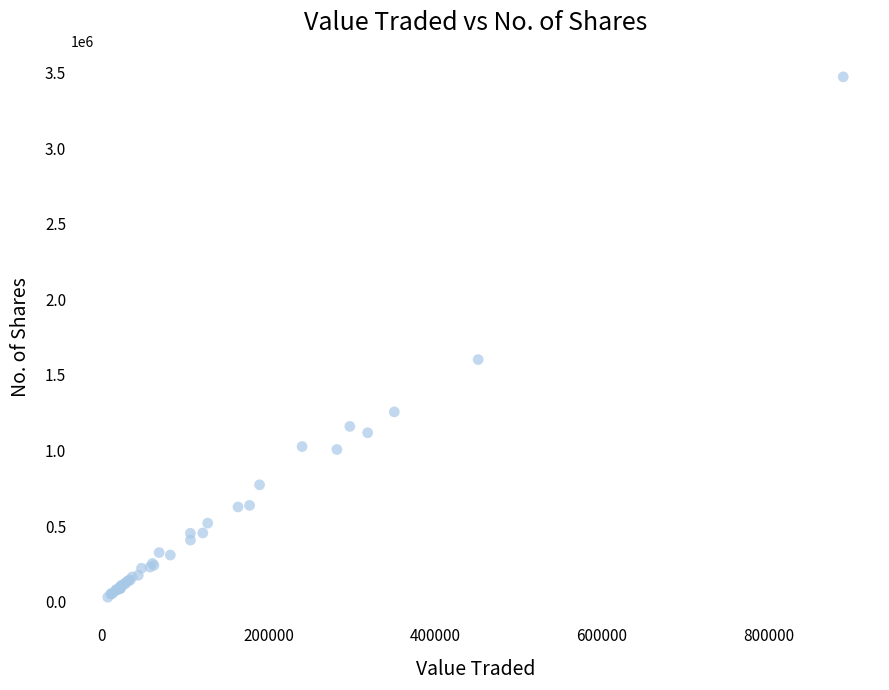

What Y value in the scatter plot is closest to 1751086?

1601902